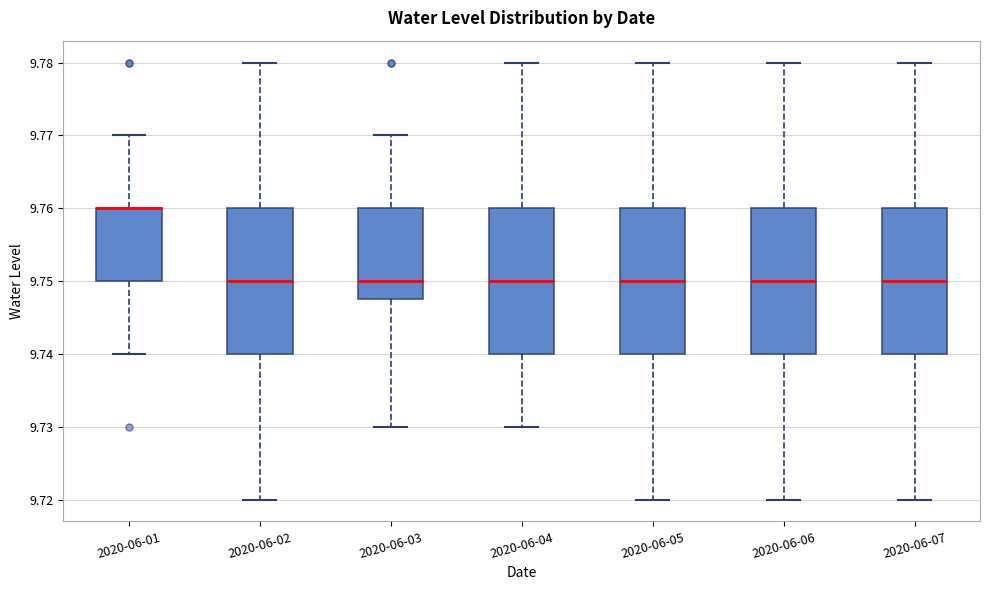

Reading left to right, read every box against the y-axis: the position of its median line, the range the box covers, and the ends of its whiskers. The values are not printed on the chart, so give them approximately, as read against the axis.

2020-06-01: median 9.760 (drawn on the box's upper edge), box 9.750 to 9.760, whiskers 9.740 to 9.770
2020-06-02: median 9.750, box 9.740 to 9.760, whiskers 9.720 to 9.780
2020-06-03: median 9.750, box 9.748 to 9.760, whiskers 9.730 to 9.770
2020-06-04: median 9.750, box 9.740 to 9.760, whiskers 9.730 to 9.780
2020-06-05: median 9.750, box 9.740 to 9.760, whiskers 9.720 to 9.780
2020-06-06: median 9.750, box 9.740 to 9.760, whiskers 9.720 to 9.780
2020-06-07: median 9.750, box 9.740 to 9.760, whiskers 9.720 to 9.780